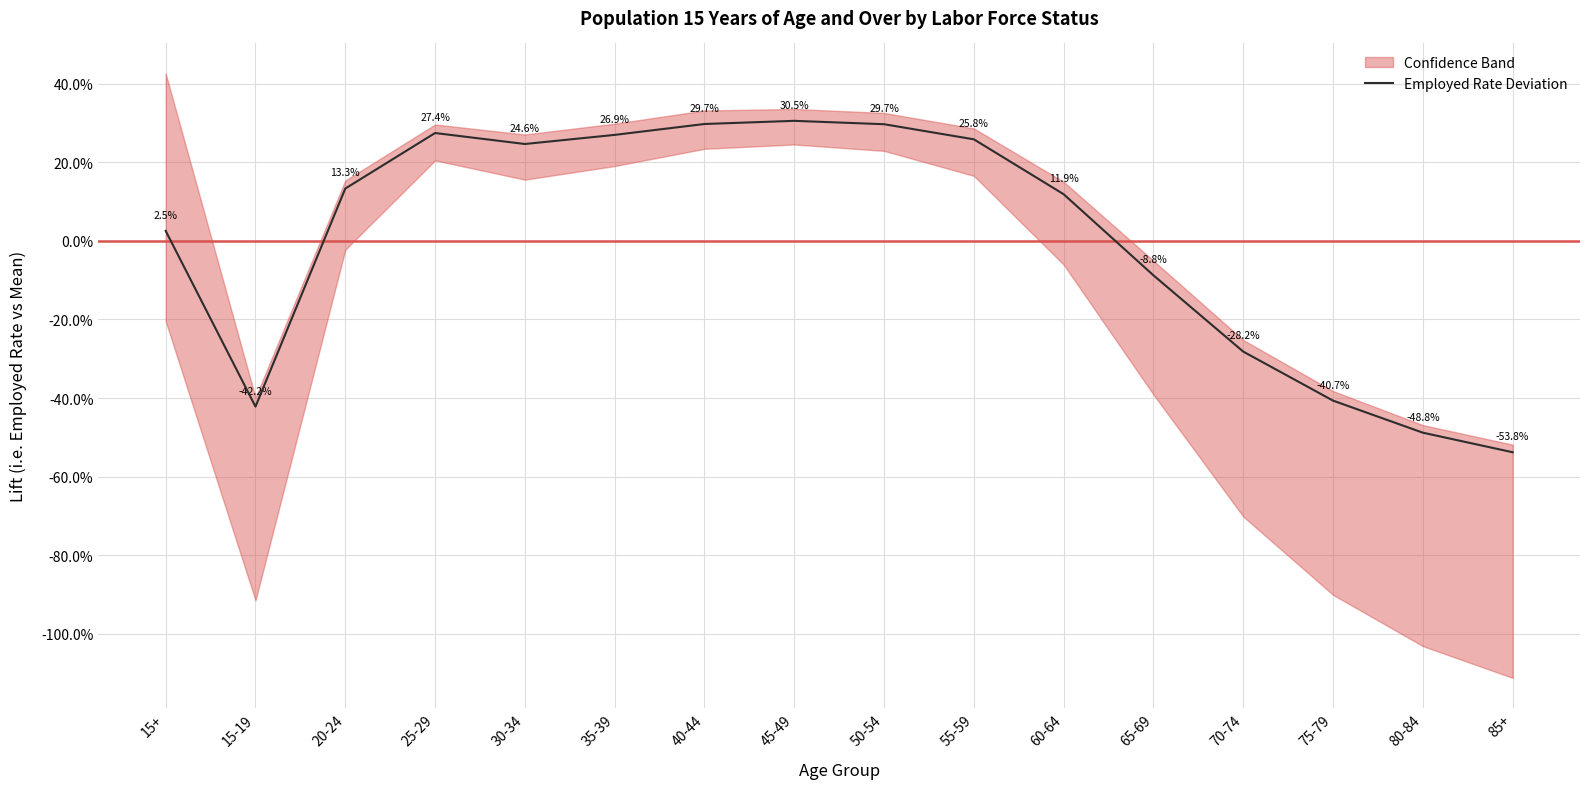

What is the change in value from 35-39 to 75-79?

-67.6